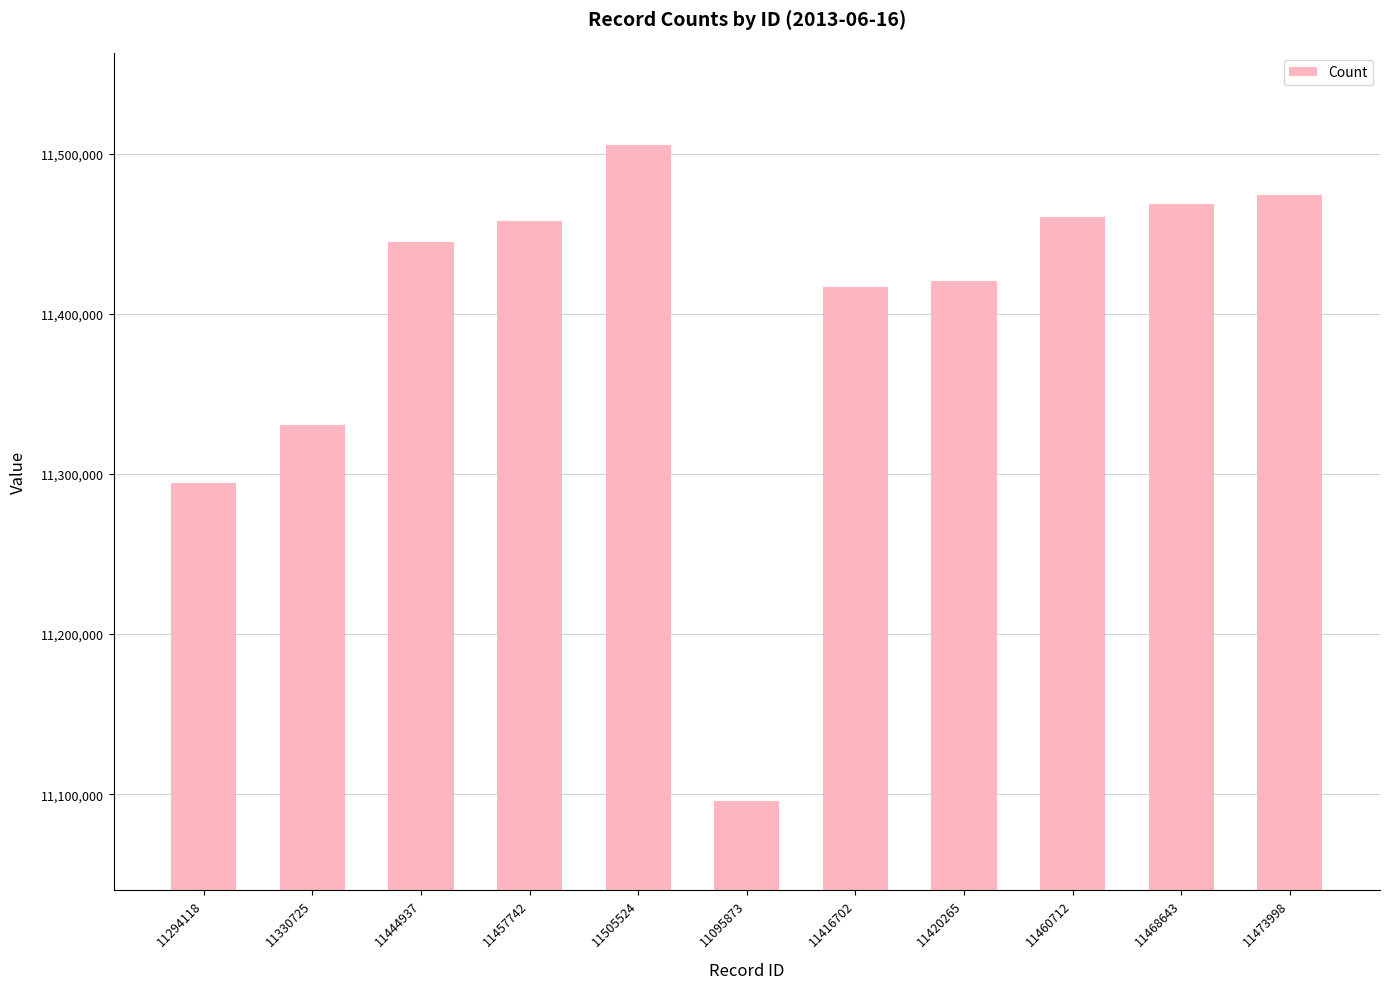

What is the label of the 1st bar from the left?

11294118